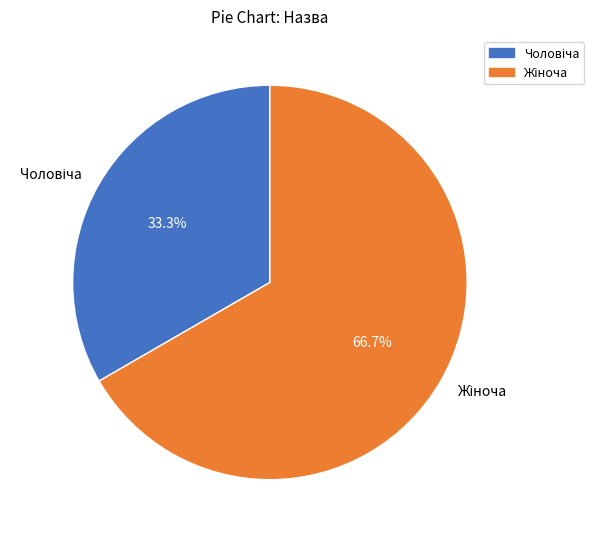

What portion of the pie excludes Чоловіча?

66.7%